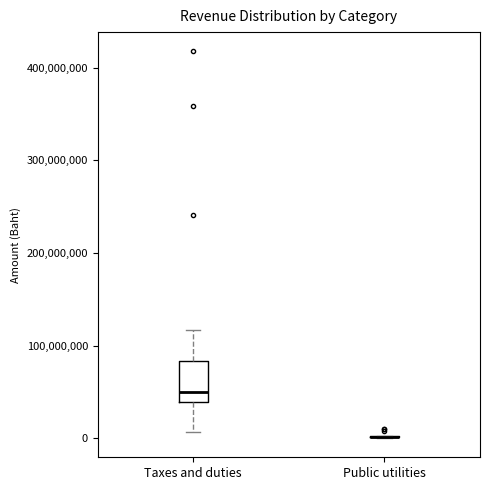

Reading left to right, read every box against the y-axis: the position of its median line, the range the box covers, and the ends of its whiskers. The values are not printed on the chart, so give them approximately, as read against the axis.

Taxes and duties: median 50000000, box 40000000 to 80000000, whiskers 10000000 to 120000000
Public utilities: box collapsed to a line at 0, whiskers 0 to 0